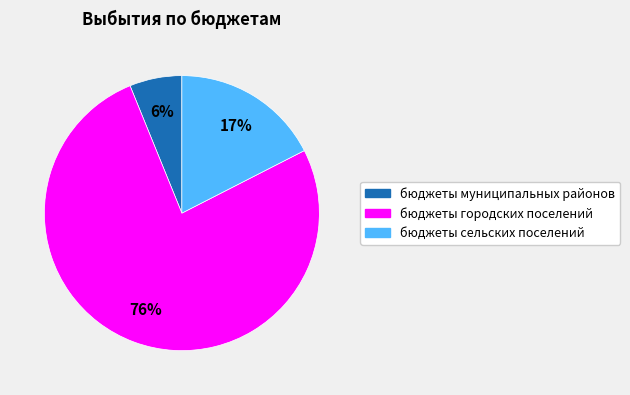

Rank the categories by value from lowest to highest.

бюджеты муниципальных районов, бюджеты сельских поселений, бюджеты городских поселений